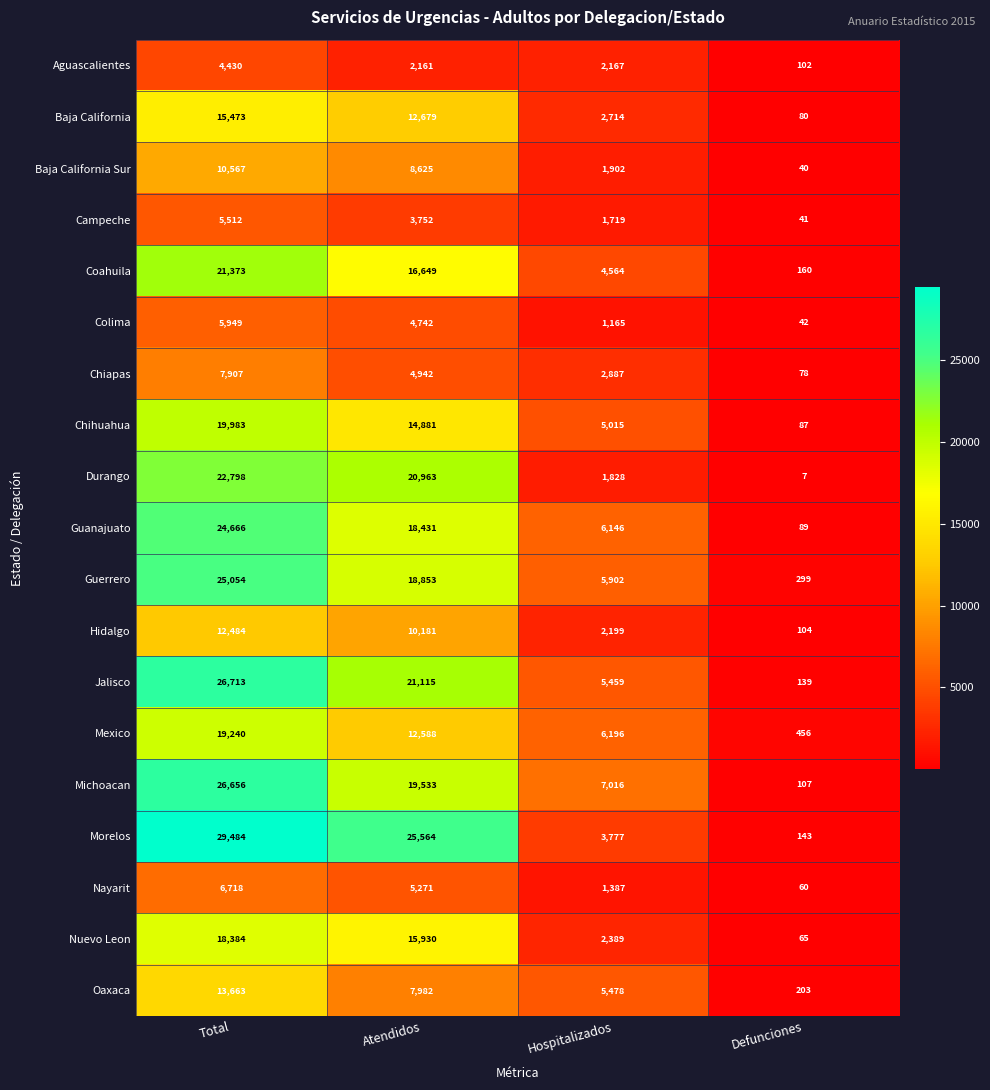

What is the total value across all series at Atendidos?

244842